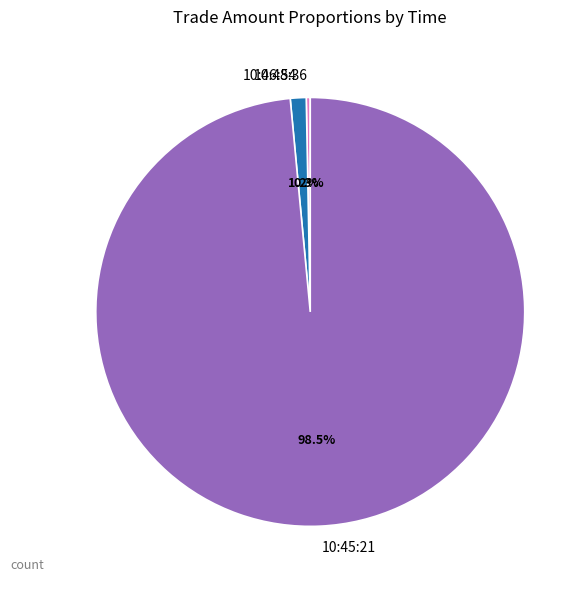

How many slices are in this pie chart?

3